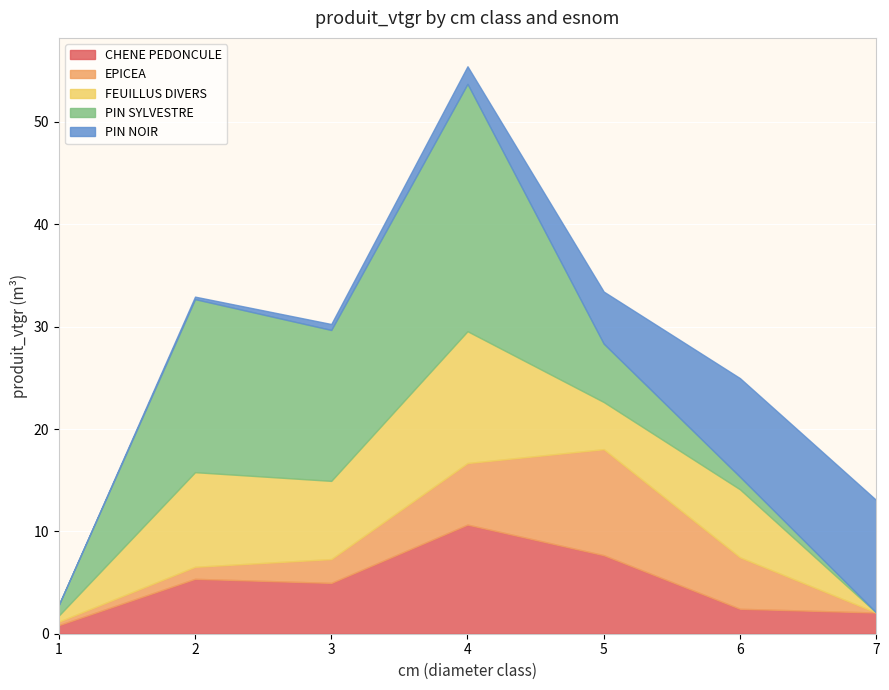

Where do CHENE PEDONCULE and PIN SYLVESTRE first cross each other?

4 and 5